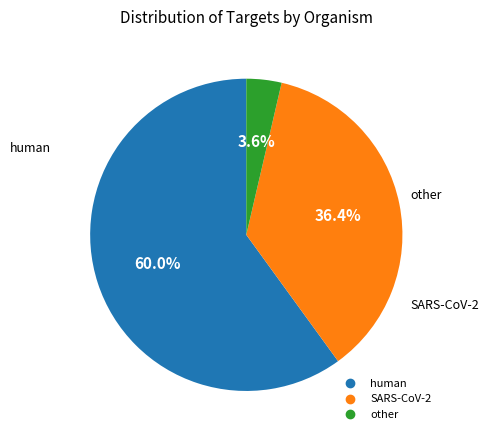

How many segments does this pie chart have?

3